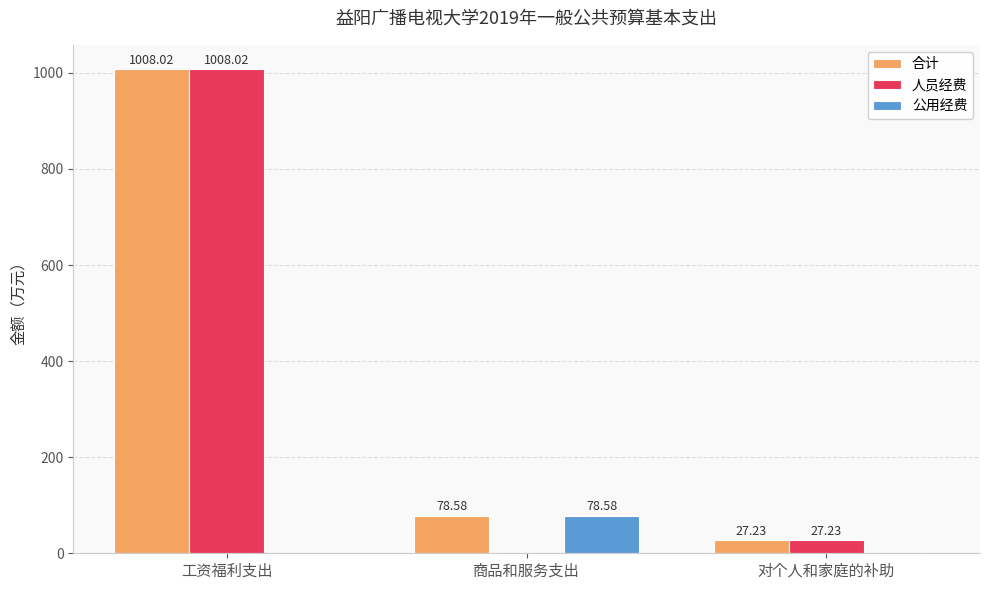

At which category does the chart reach its peak across all series?

工资福利支出